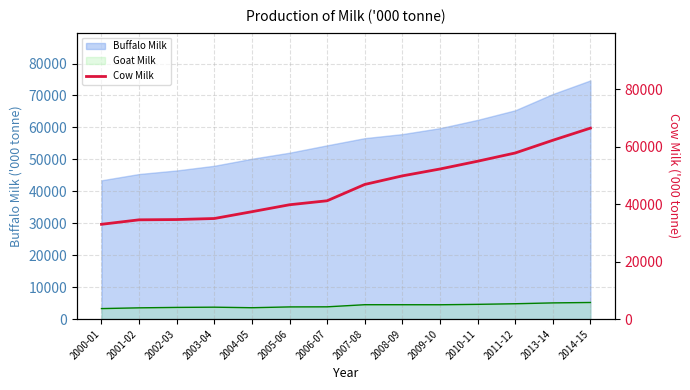

At which category does the chart reach its minimum across all series?

2000-01